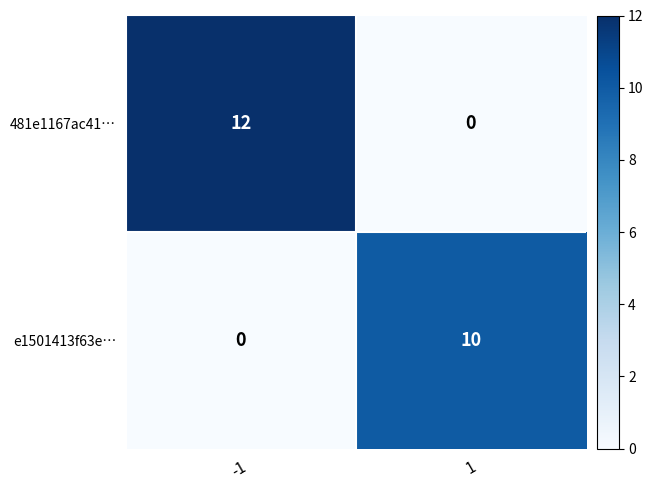

Between -1 and 1, which series saw the biggest shift?

481e1167ac41…